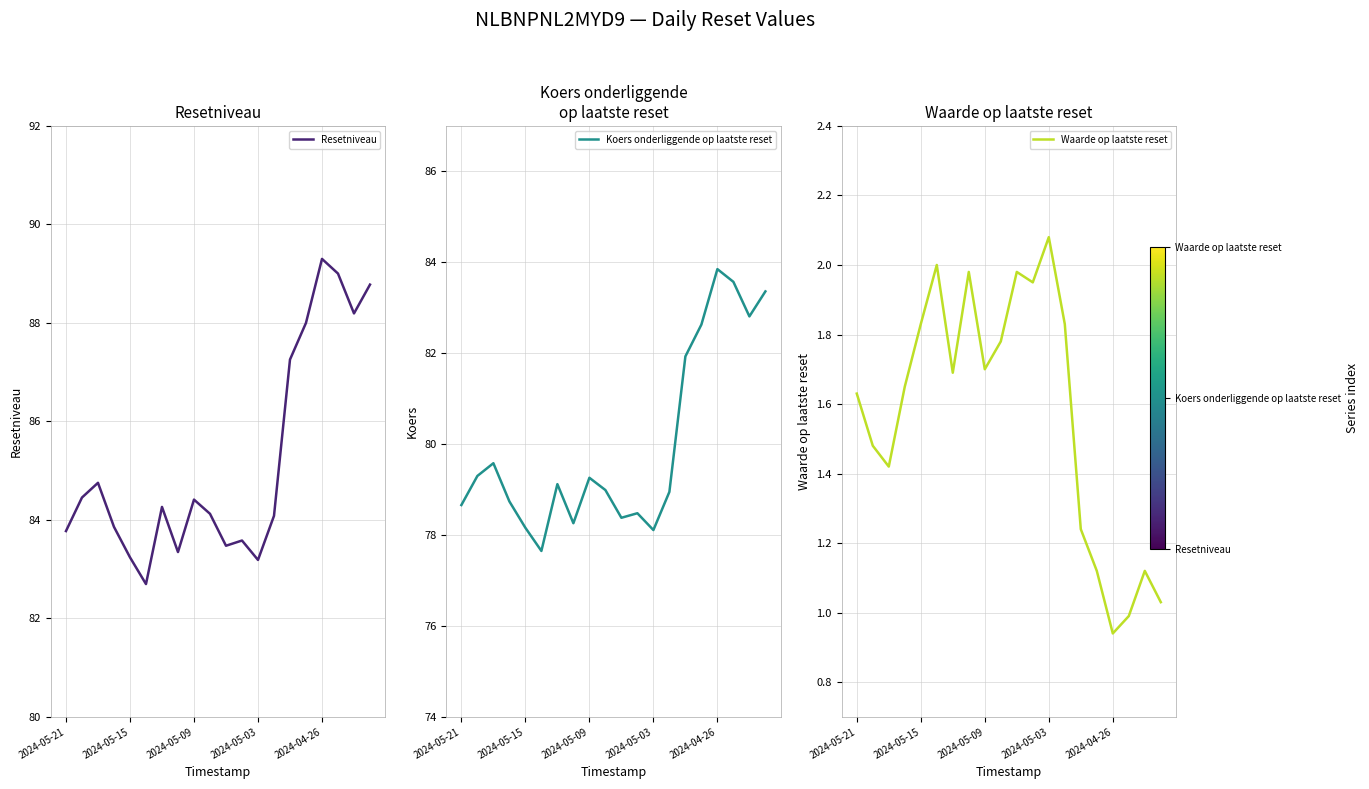

What position from the right is 18?

2